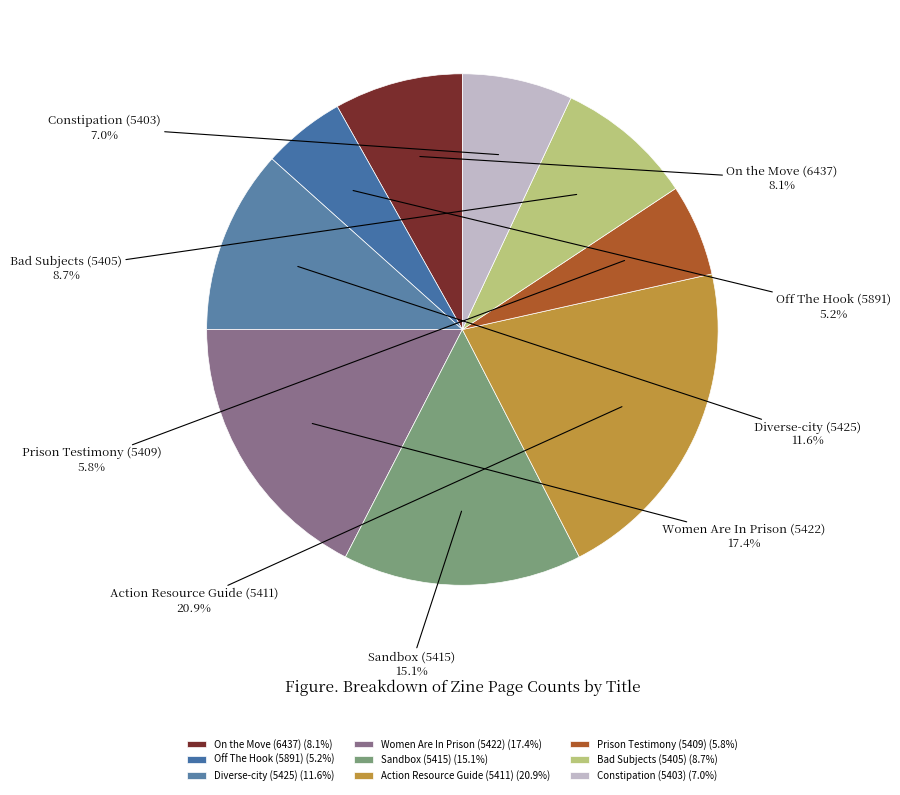

To the nearest percent, what portion does On the Move (6437) represent?

8%